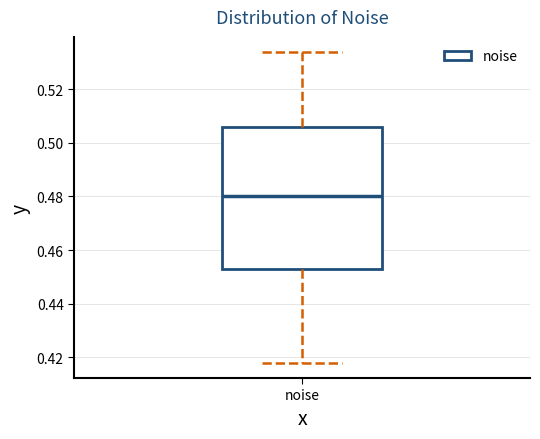

Read this box plot against the y-axis: the position of the median line, the range covered by the box, and the ends of both whiskers. The values are not printed on the chart, so give them approximately, as read against the axis.

median 0.480, box 0.454 to 0.506, whiskers 0.418 to 0.534